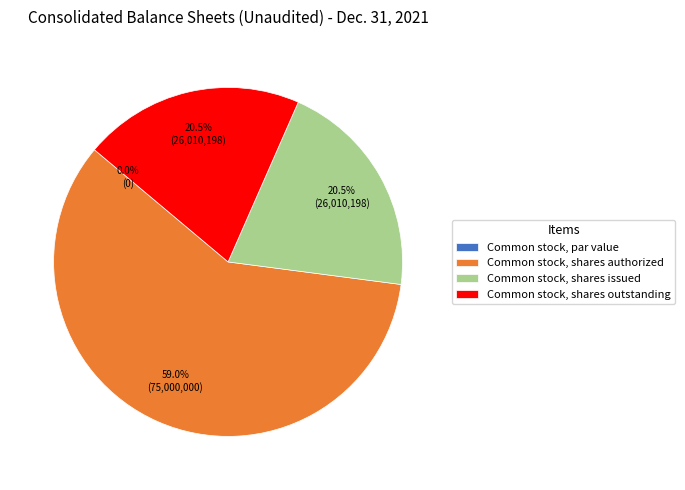

What percentage do Common stock, shares authorized and Common stock, shares issued together represent?

79.5%